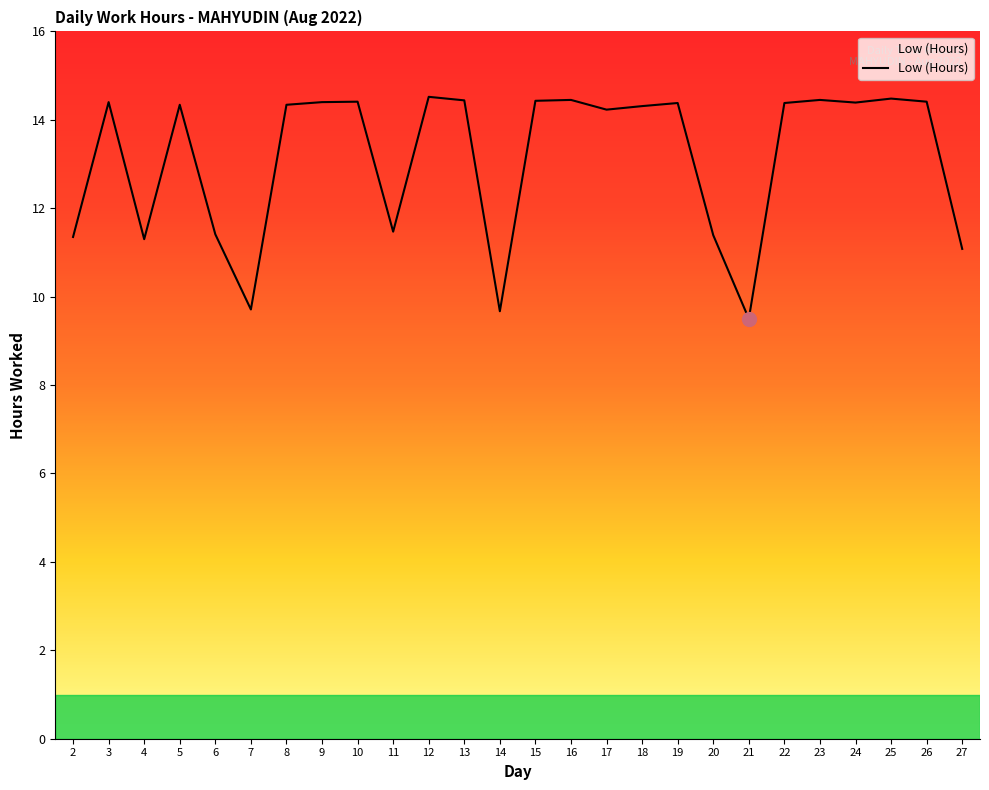

Count the number of categories in the chart.

26